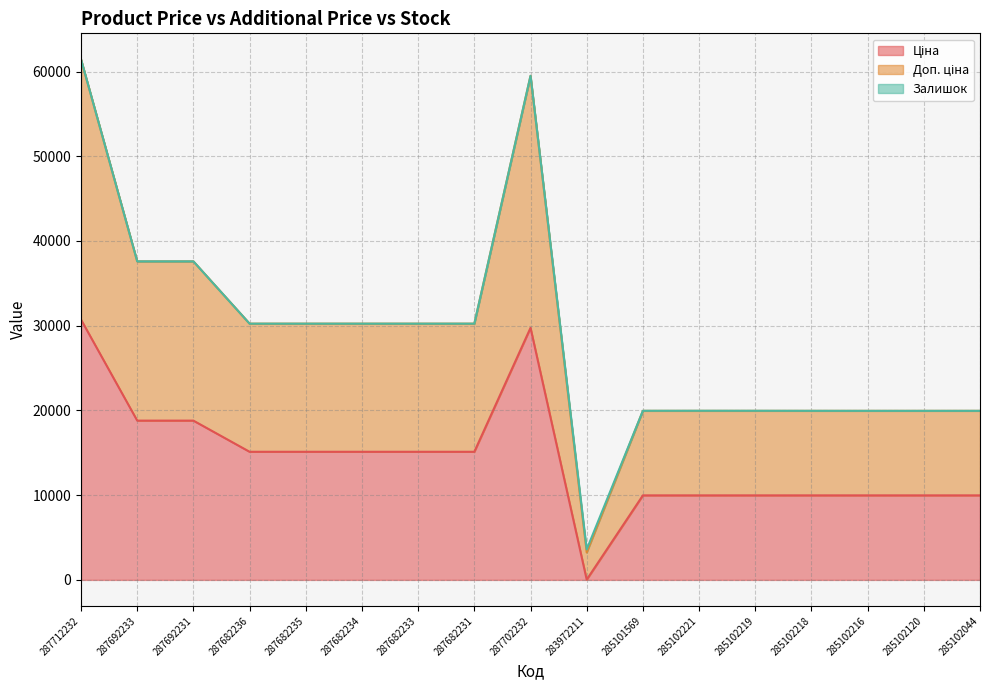

At which category is the sum across all series the highest?

287712232